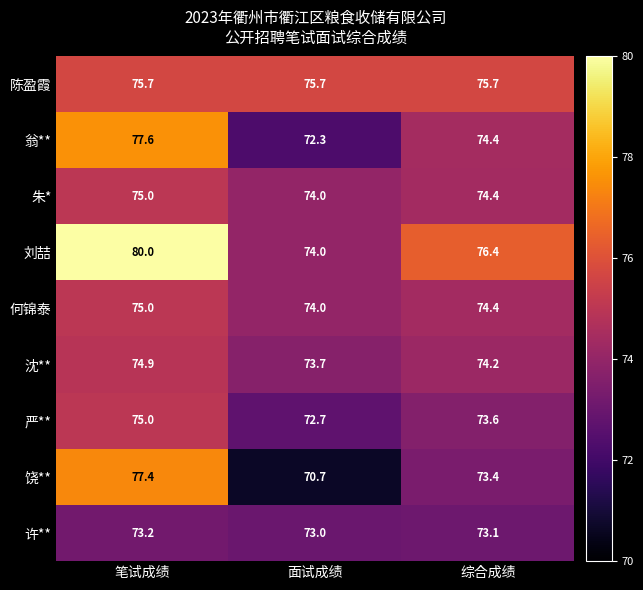

Which series has the widest spread of values?

饶**